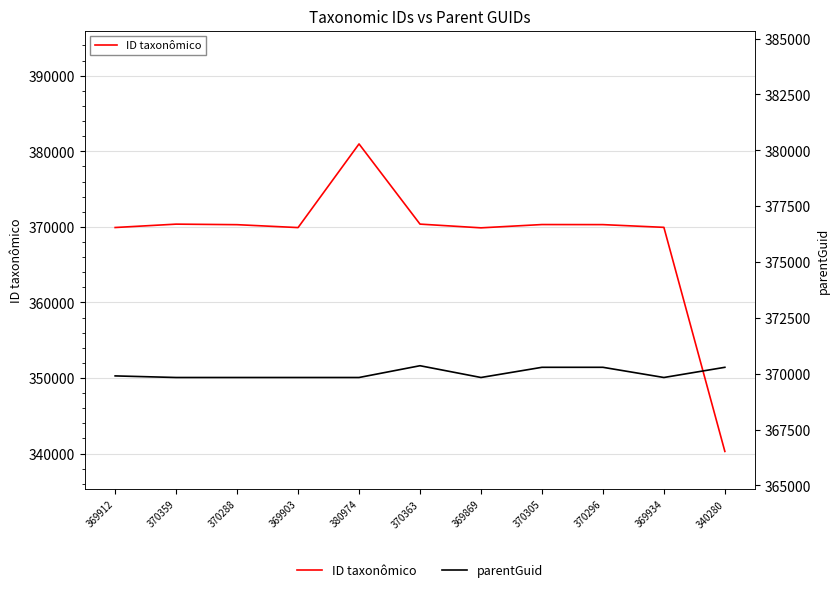

How many data points in ID taxonômico are above 370288?

5